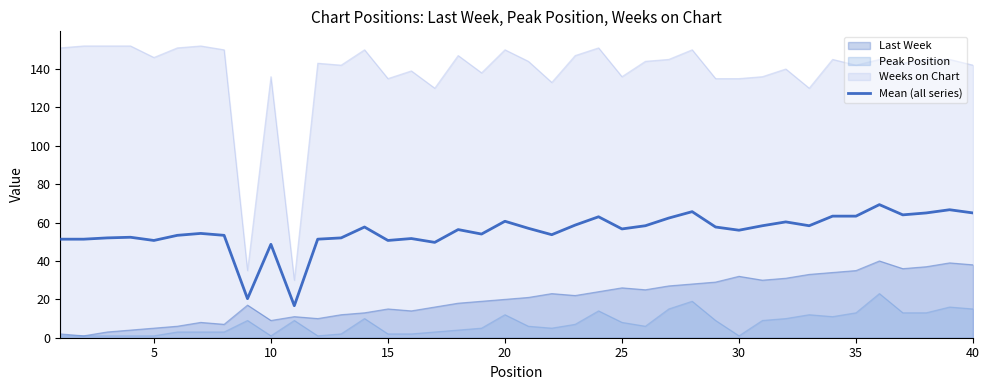

Where is the first local minimum?

5